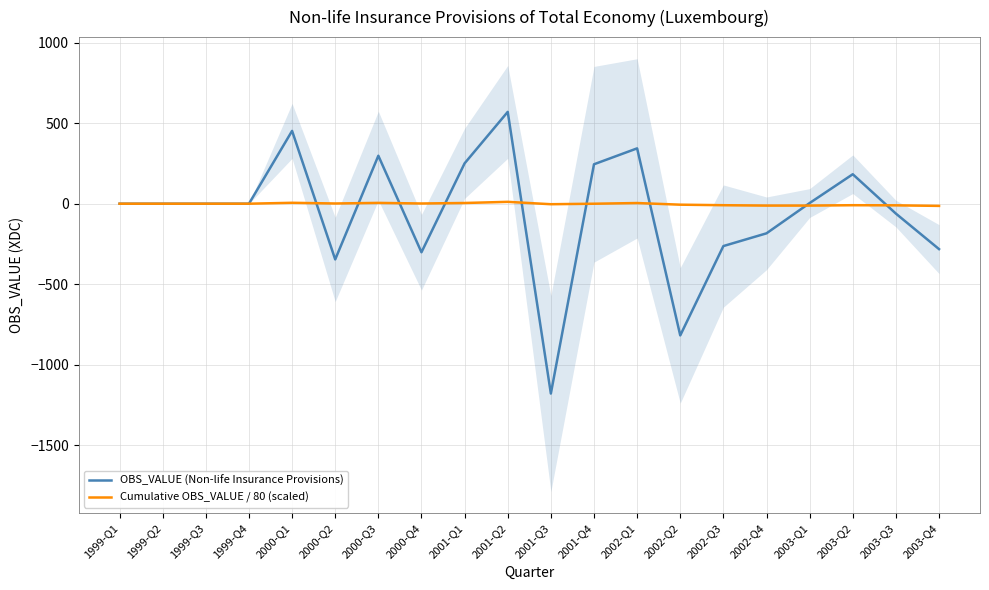

True or false: OBS_VALUE (Non-life Insurance Provisions) has a value of 451.9 at 2000-Q1.

True